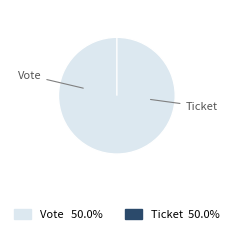

Between Ticket and Vote, which is larger?

Vote